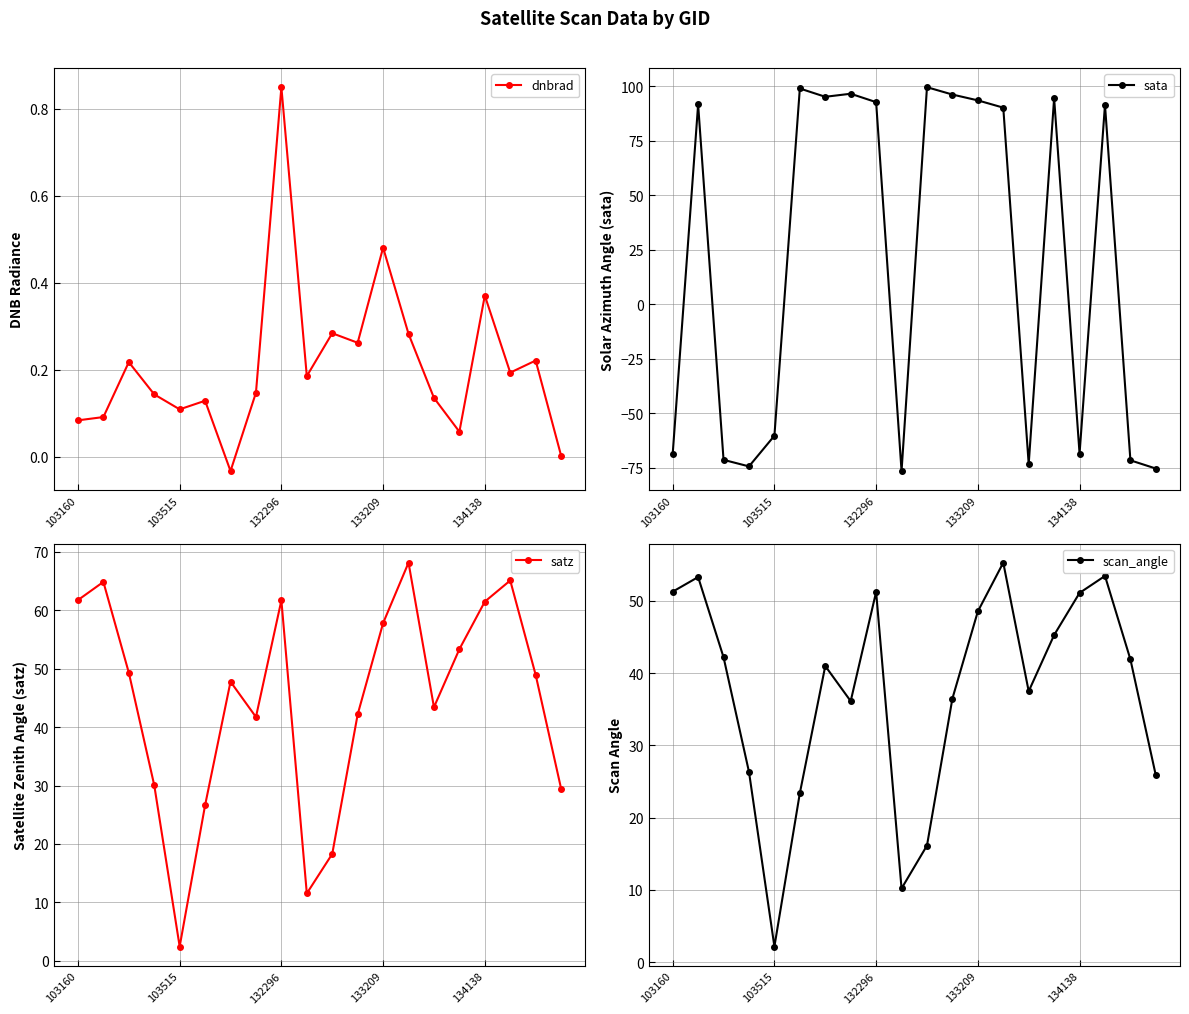

Reading left to right, list all the values displayed in this chart.

dnbrad: 0.1	0.1	0.2	0.1	0.1	0.1	-0.0	0.1	0.8	0.2	0.3	0.3	0.5	0.3	0.1	0.1	0.4	0.2	0.2	0.0
sata: -68.8	91.6	-71.5	-74.5	-60.4	99.0	95.1	96.5	92.7	-76.6	99.5	96.2	93.5	90.2	-73.4	94.5	-68.6	91.4	-71.7	-75.5
satz: 61.7	64.9	49.3	30.1	2.4	26.6	47.8	41.7	61.7	11.5	18.3	42.2	57.8	68.2	43.4	53.3	61.5	65.1	48.9	29.5
scan_angle: 51.3	53.3	42.2	26.3	2.2	23.4	41.0	36.1	51.2	10.2	16.1	36.5	48.5	55.3	37.5	45.3	51.1	53.5	41.9	25.8